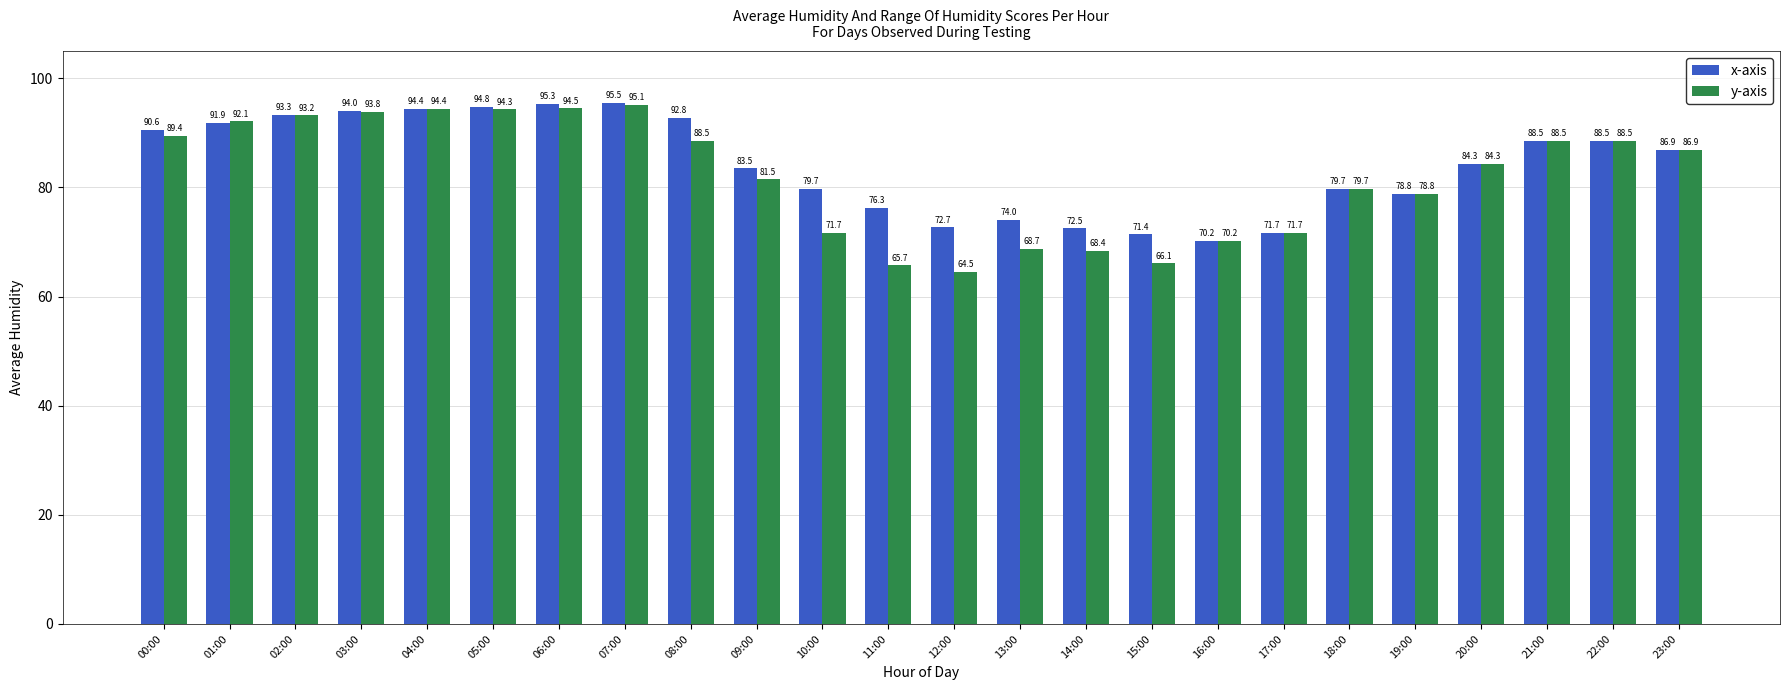

Where is y-axis nearest to the value 79?

19:00